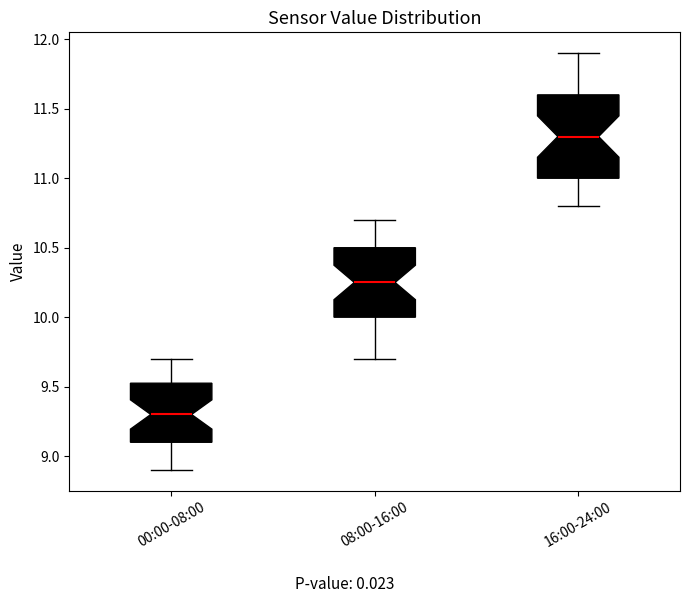

Reading left to right, transcribe this box plot: for each box, give where its median line is, the range the box spans, and where its two whiskers end, as read against the y-axis. The values are not printed on the chart, so give them approximately, as read against the axis.

00:00-08:00: median 9.30, box 9.10 to 9.55, whiskers 8.90 to 9.70
08:00-16:00: median 10.25, box 10.00 to 10.50, whiskers 9.70 to 10.70
16:00-24:00: median 11.30, box 11.00 to 11.60, whiskers 10.80 to 11.90